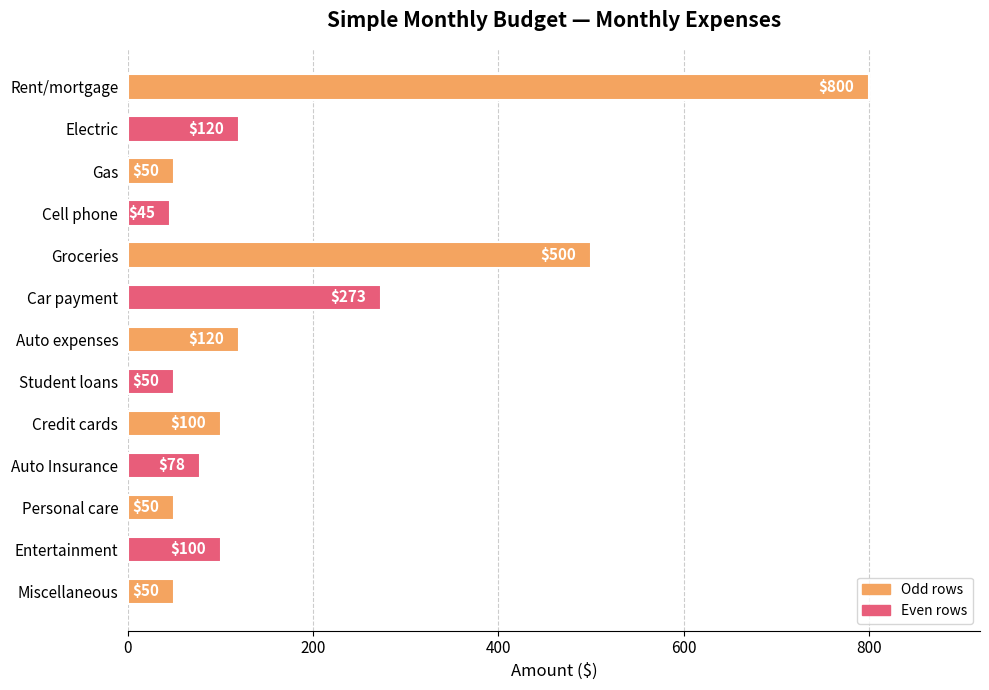

True or false: the data shows 486 at Car payment.

False